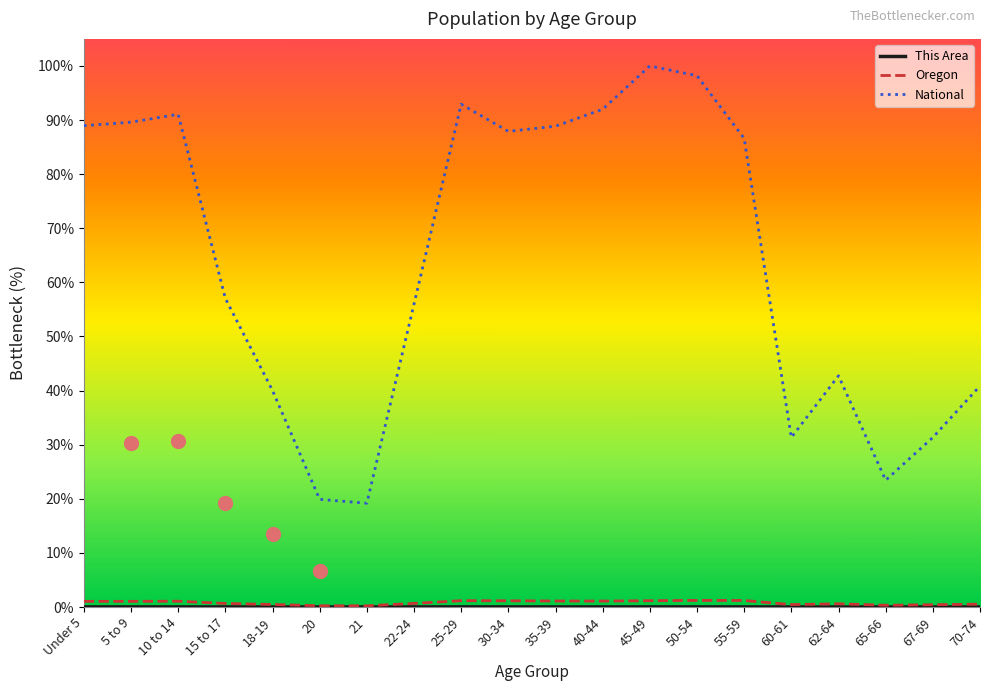

What is the highest value of the National series?

100.0